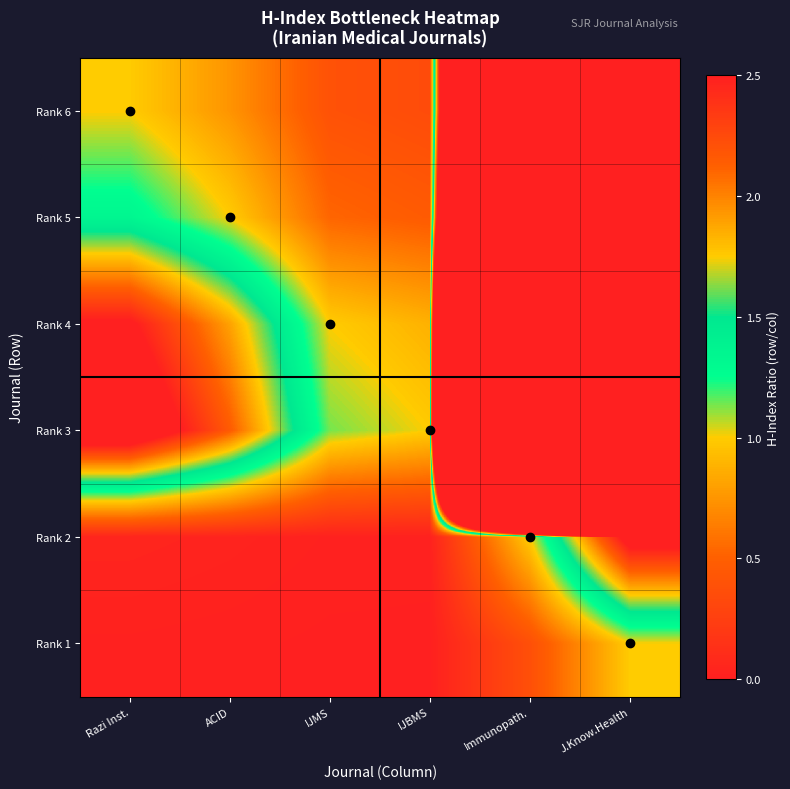

List the series in order of their peak value, highest first.

Rank 3, Rank 4, Rank 5, Rank 6, Rank 2, Rank 1